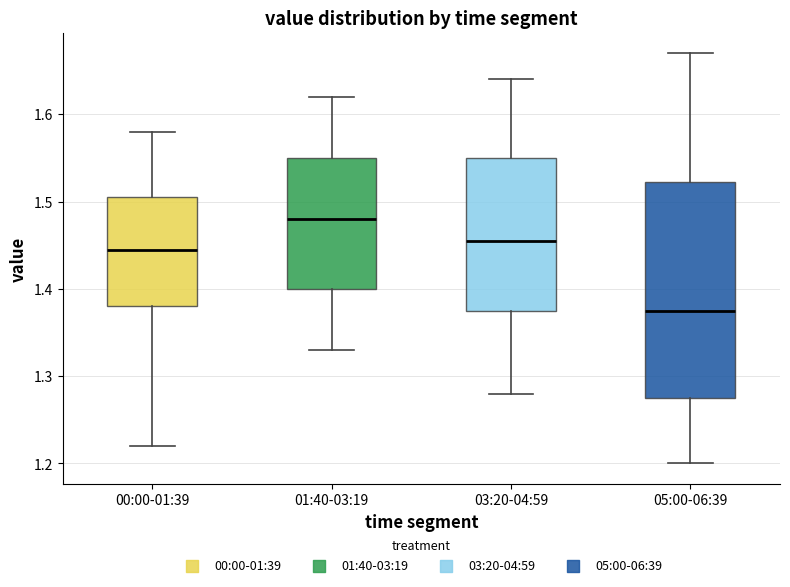

Where is the lower edge of the box for 03:20-04:59 on the y-axis? The values are not printed on the chart, so give them approximately, as read against the axis.

1.38